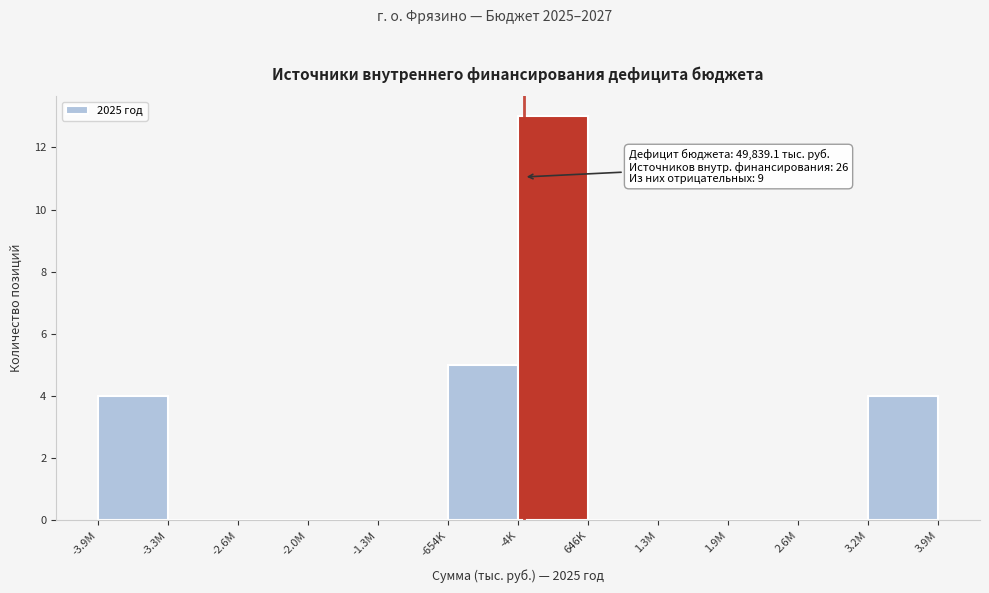

Reading left to right, what are all the values shown in this chart?

-3.9M=4	-3.3M=0	-2.6M=0	-2.0M=0	-1.3M=0	-654K=5	-4K=13	646K=0	1.3M=0	1.9M=0	2.6M=0	3.9M=4